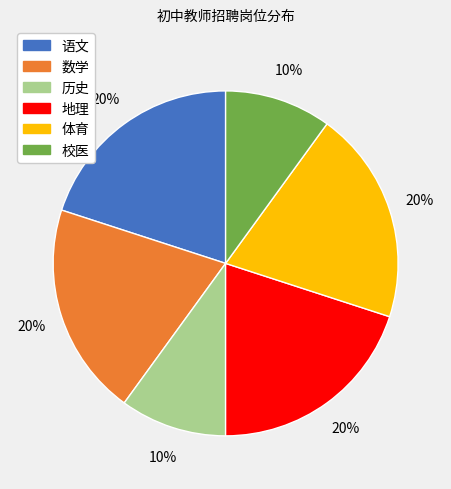

Is there a majority slice in this chart?

No